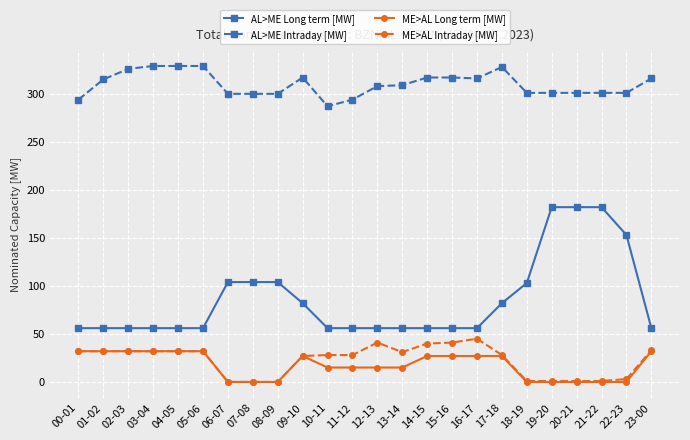

What are all the series names shown in the legend?

AL>ME Long term [MW], AL>ME Intraday [MW], ME>AL Long term [MW], ME>AL Intraday [MW]